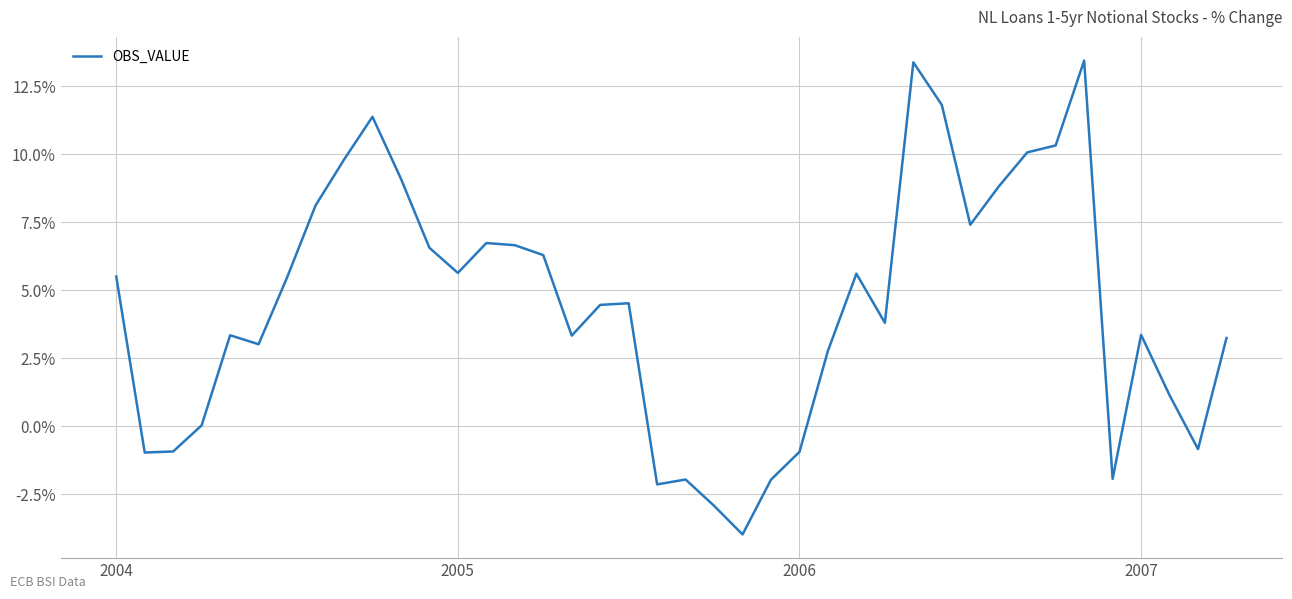

What is the minimum value shown in the chart?

-4.0